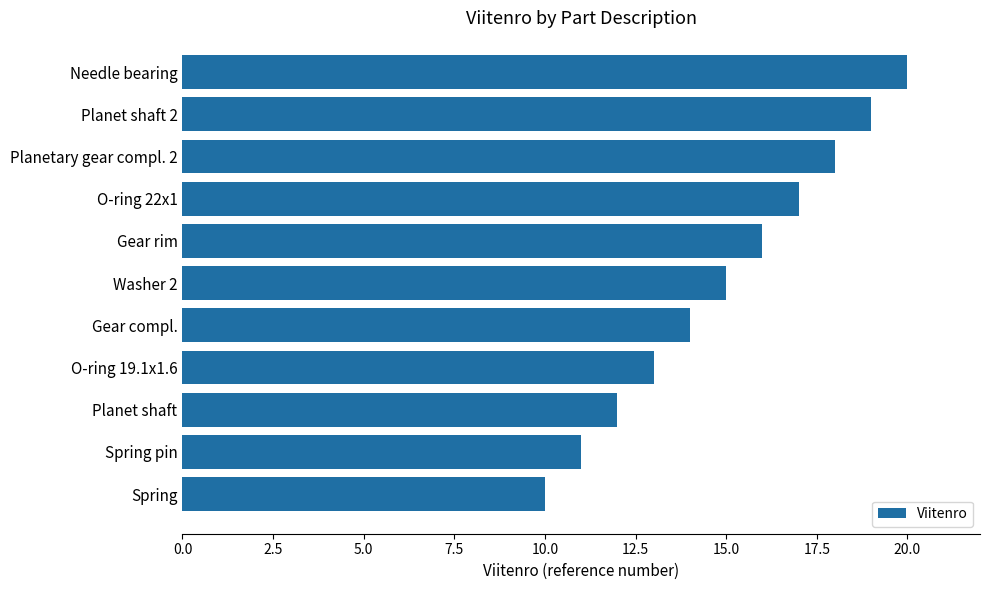

Count the values in the range 12 to 18.

7